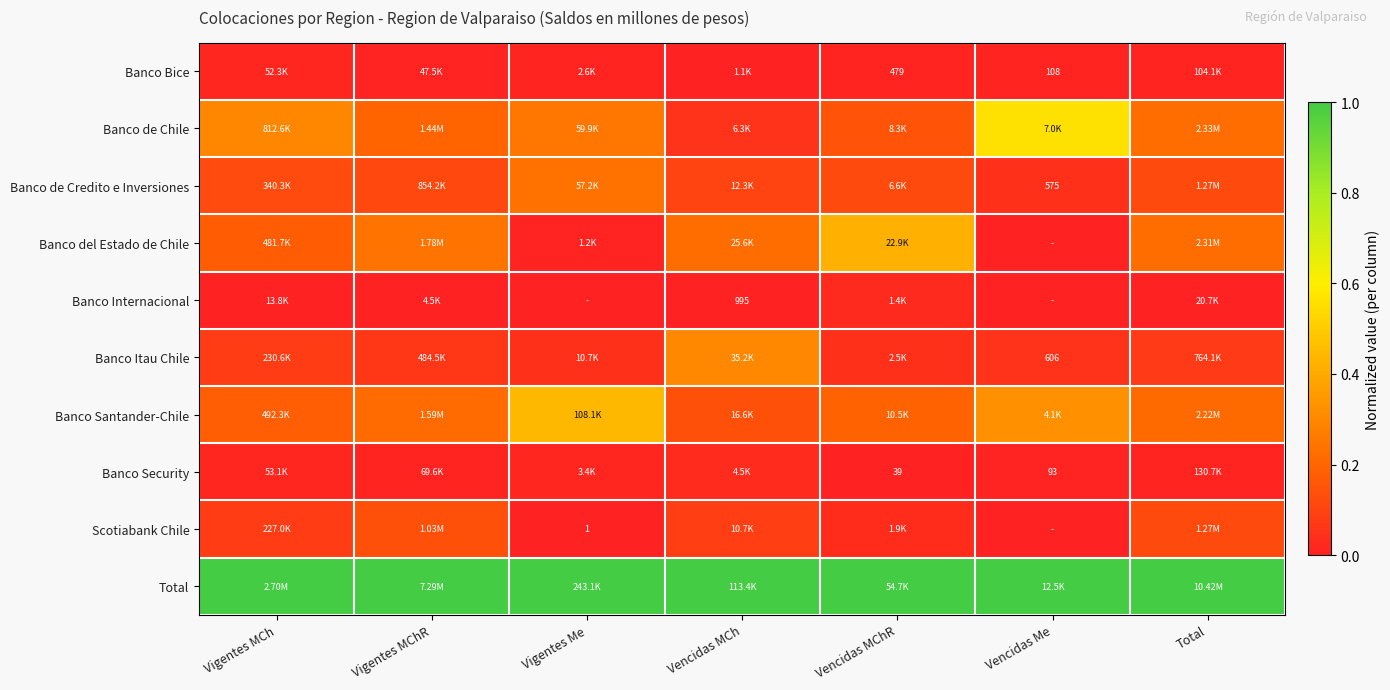

Which series has the largest total across all categories?

Total